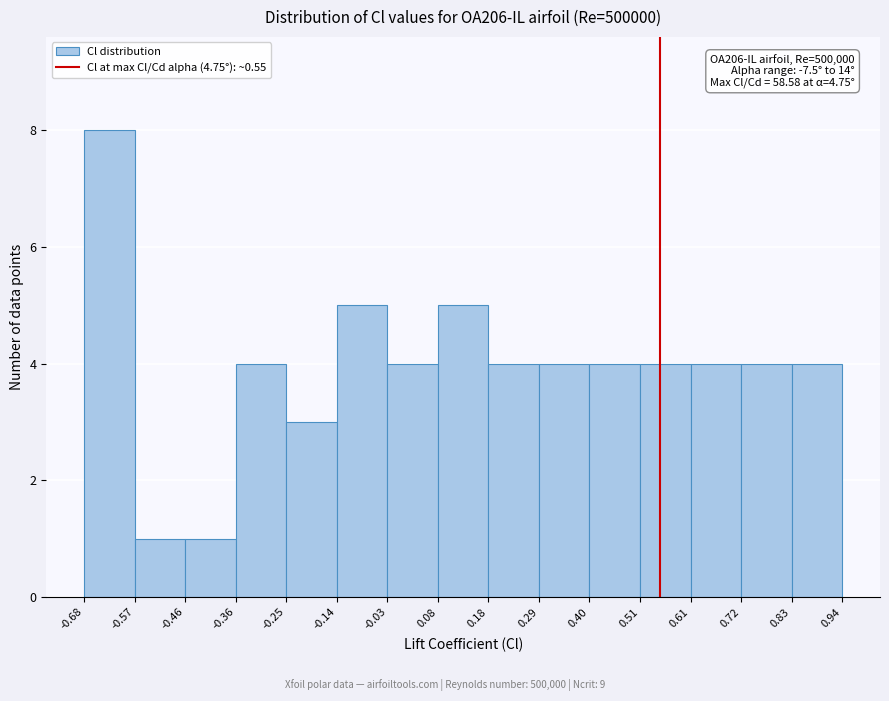

Over which range of the x-axis is the bar tallest?

-0.68 to -0.57